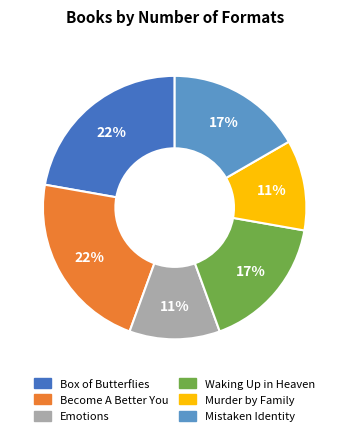

Does any single category account for the majority?

No